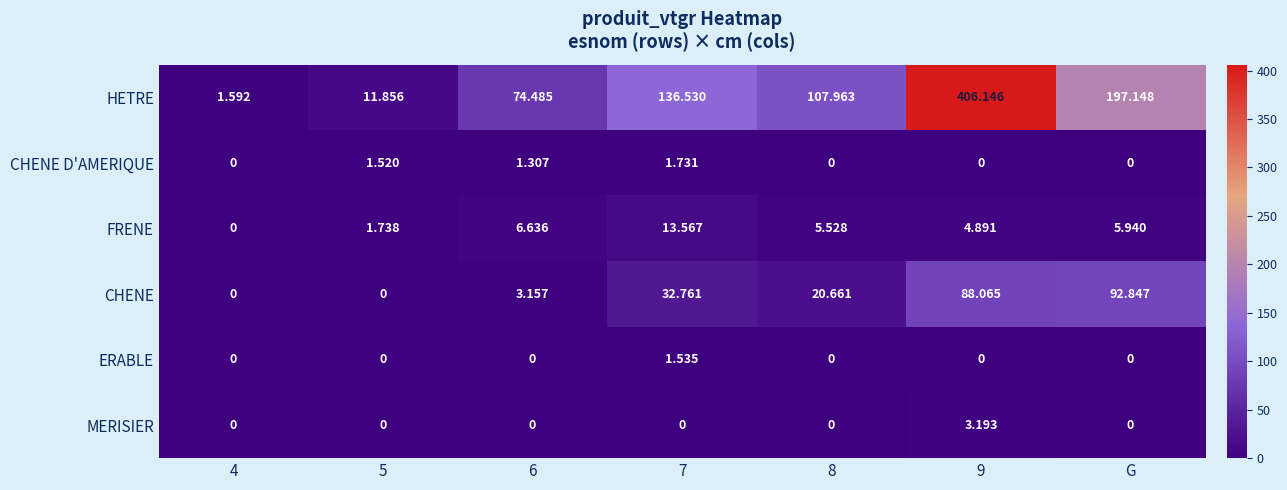

Where is FRENE nearest to the value 6?

G